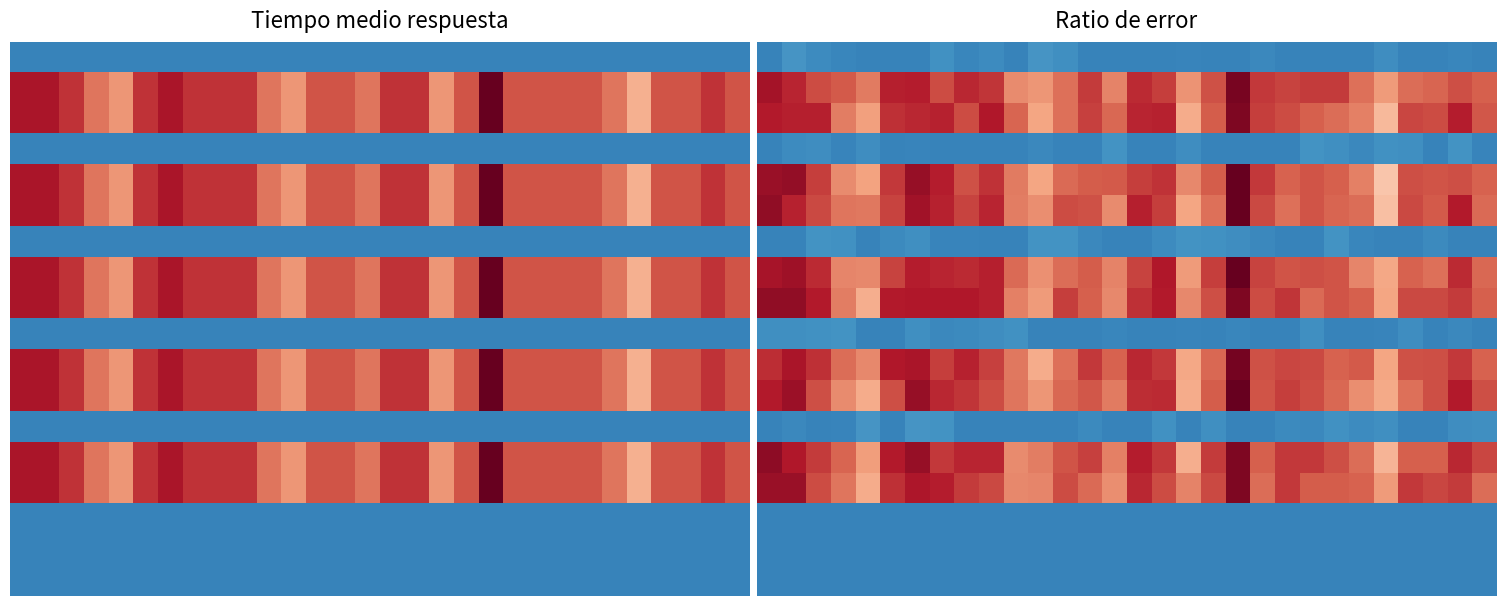

At which category does the chart reach its peak across all series?

19